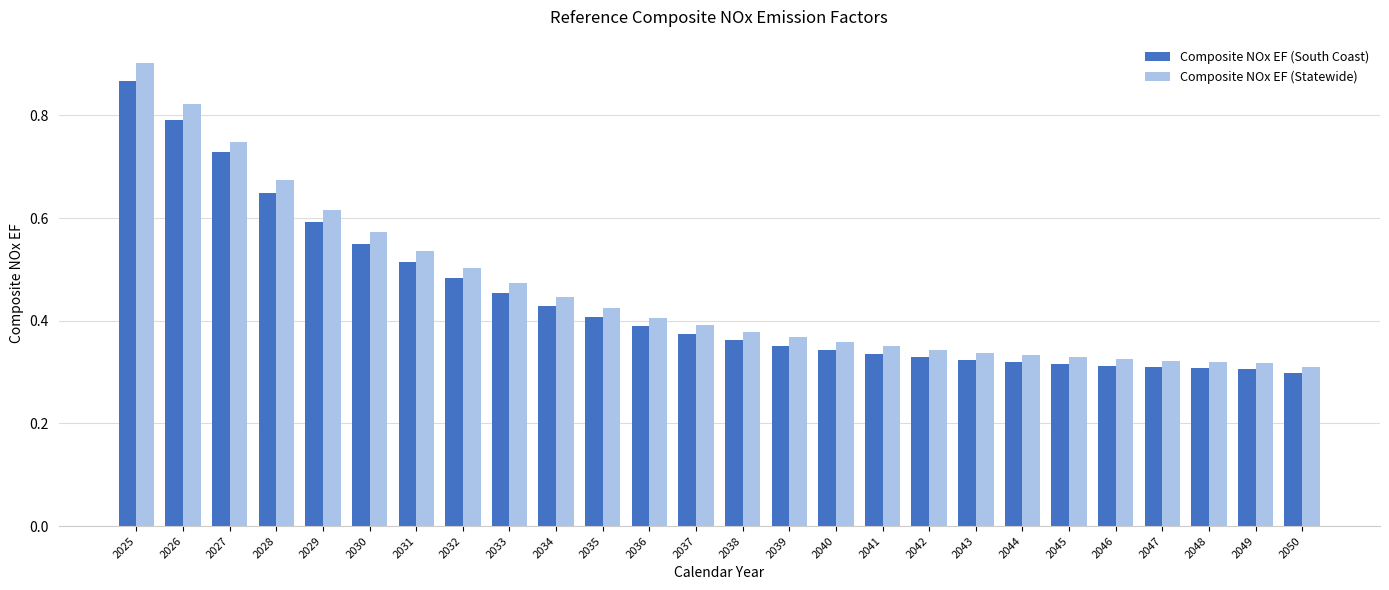

Rank the series by their average value, from lowest to highest.

Composite NOx EF (South Coast), Composite NOx EF (Statewide)